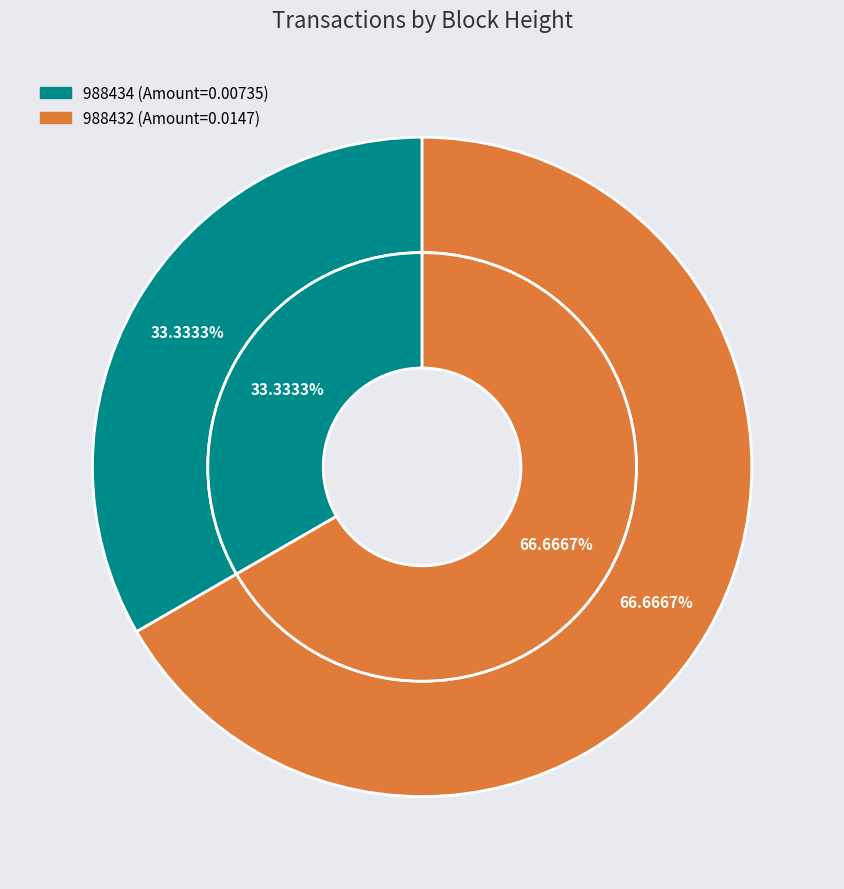

True or false: 988432 accounts for 67% of the total.

True